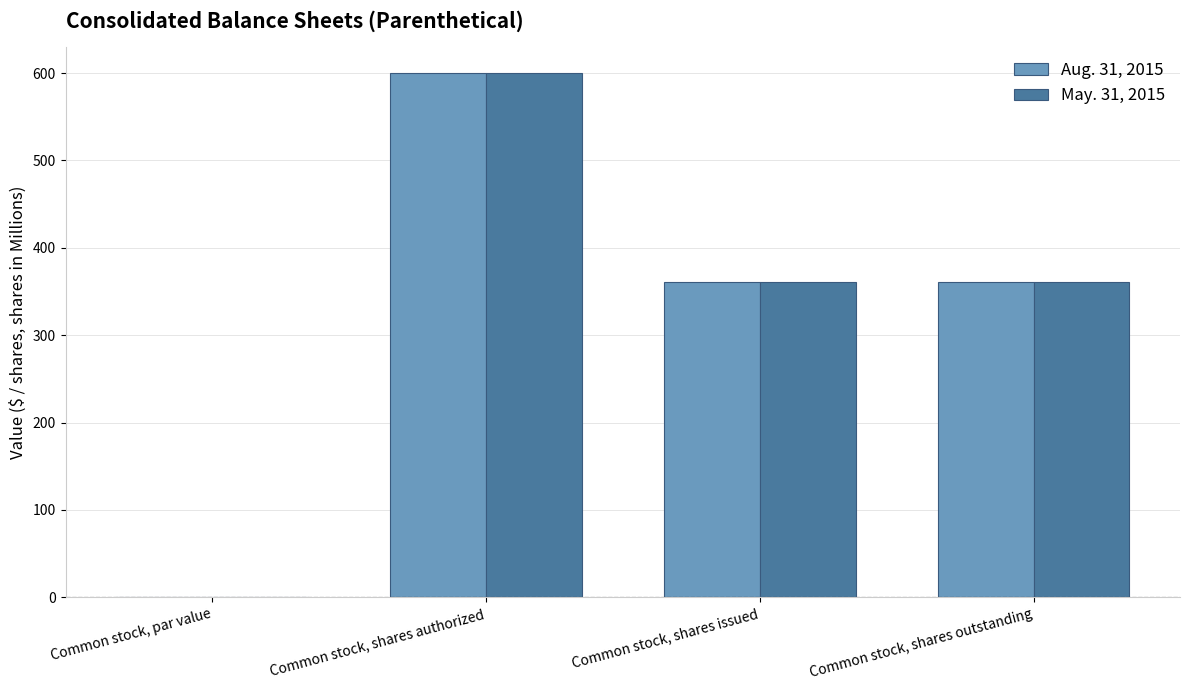

How many categories are shown in the chart?

4